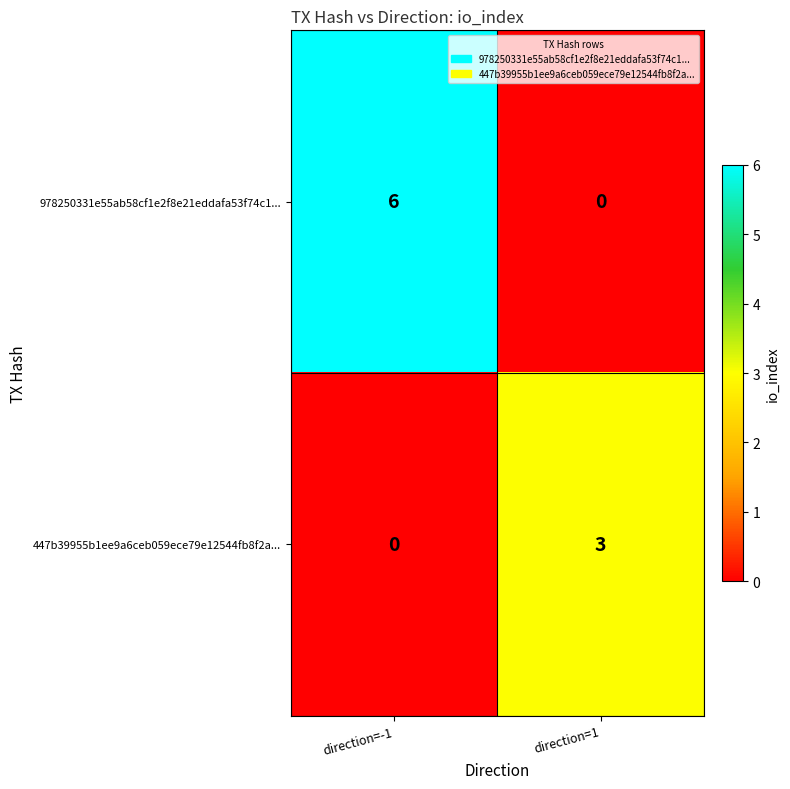

The value of 978250331e55ab58cf1e2f8e21eddafa53f74c1... at direction=1 is 0. True or false?

True